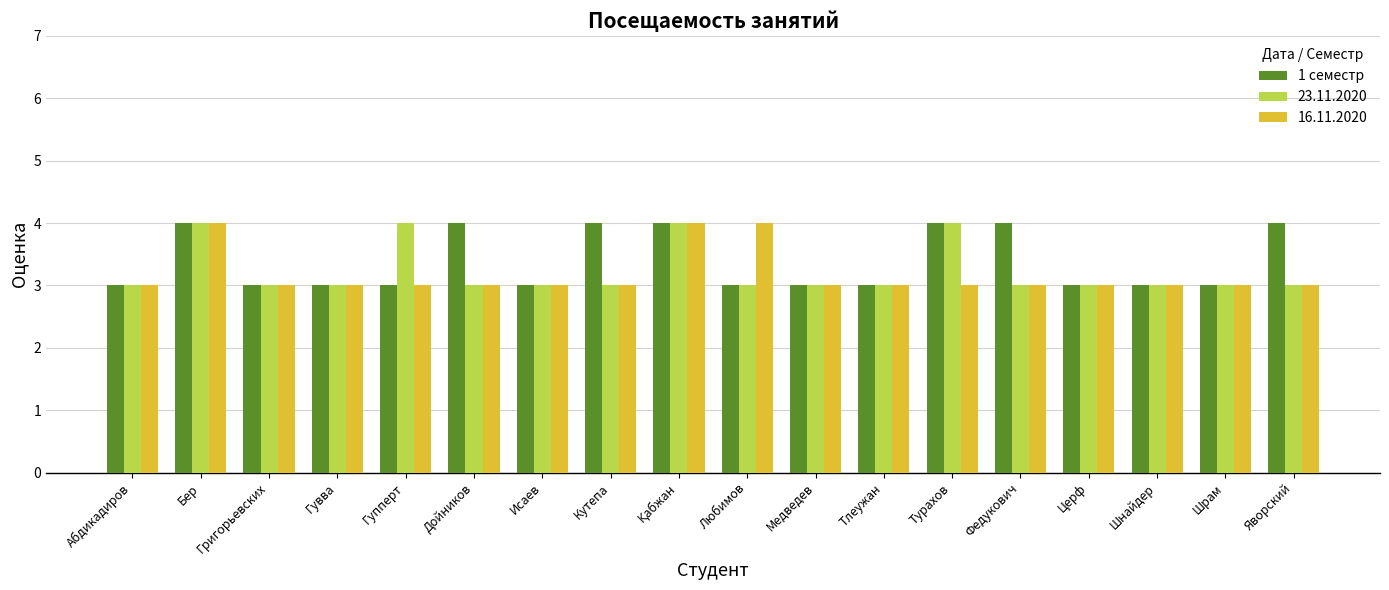

What is the lowest value of the 16.11.2020 series?

3